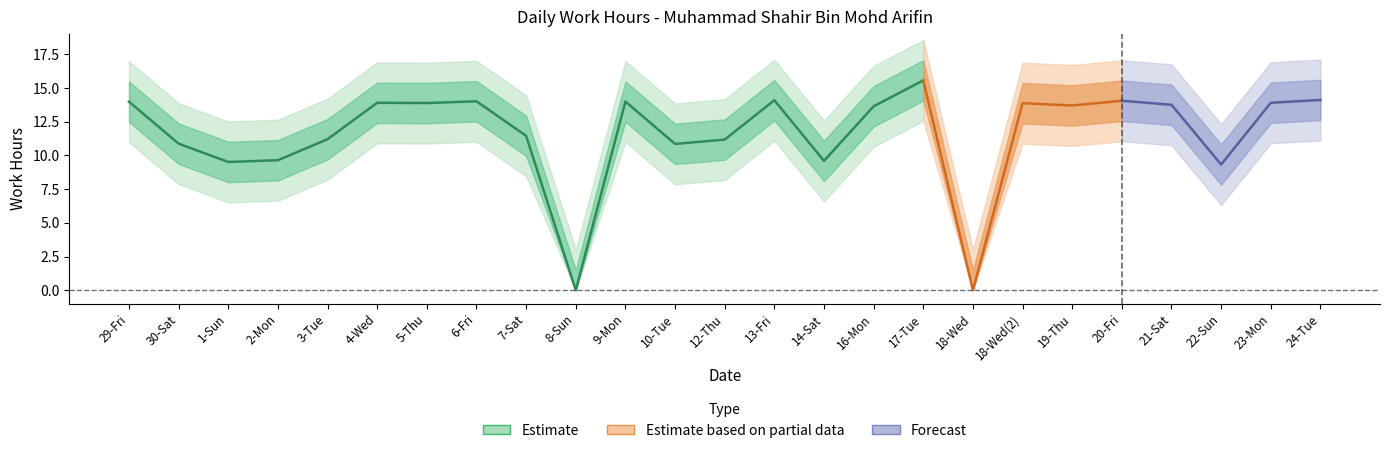

At which category does the data reach its first local peak?

4-Wed